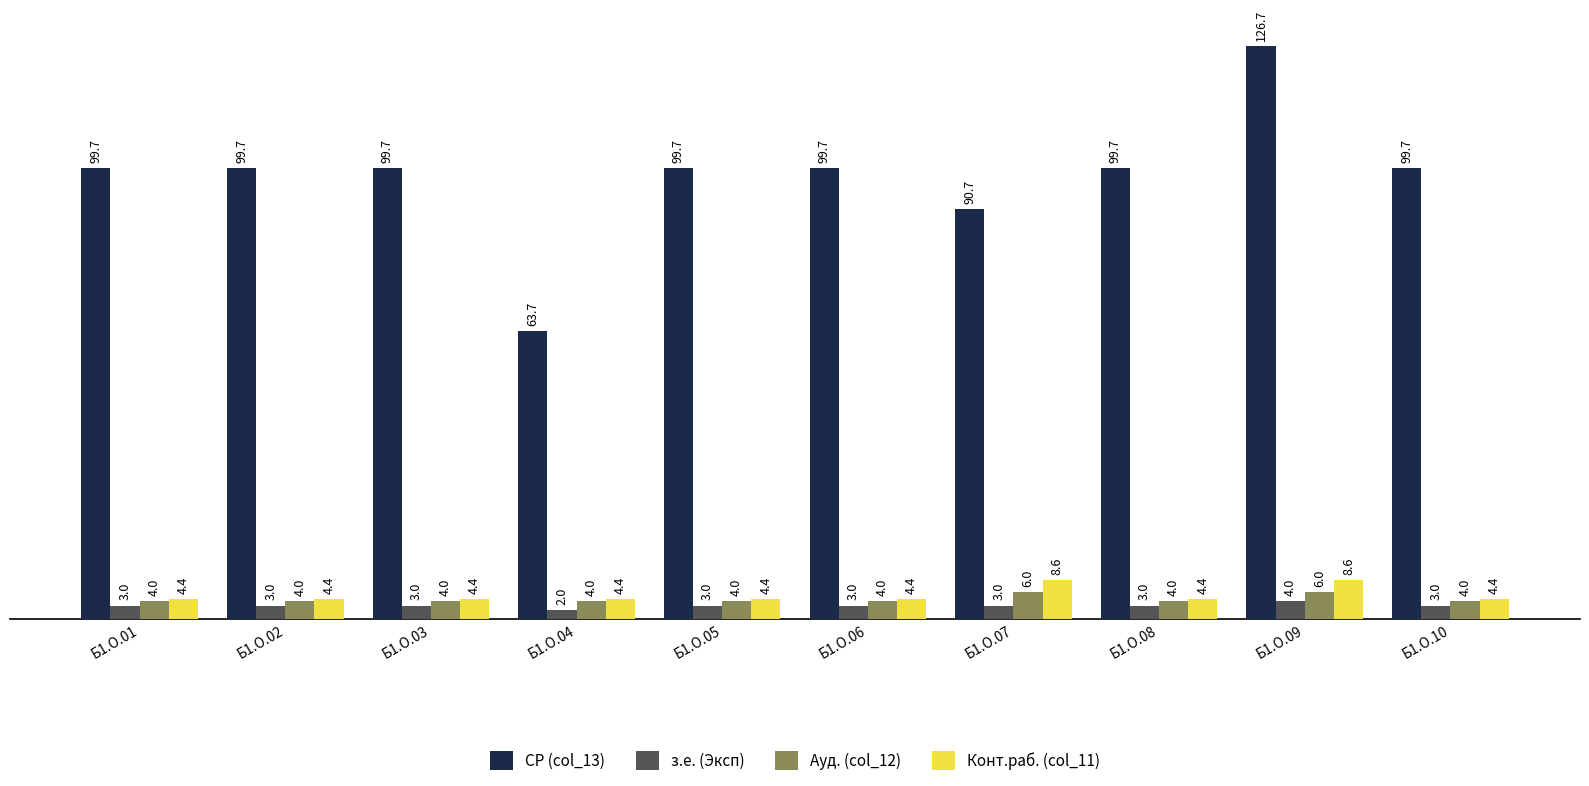

What is the difference between the highest and lowest values at Б1.О.06?

96.7